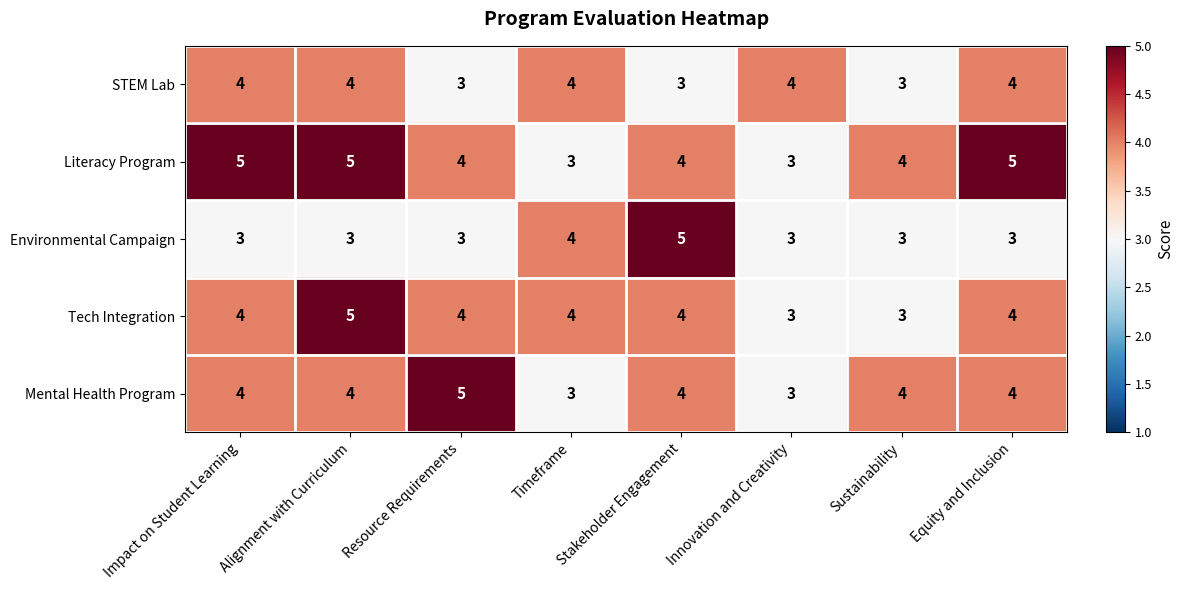

What is the lowest value of the Literacy Program series?

3